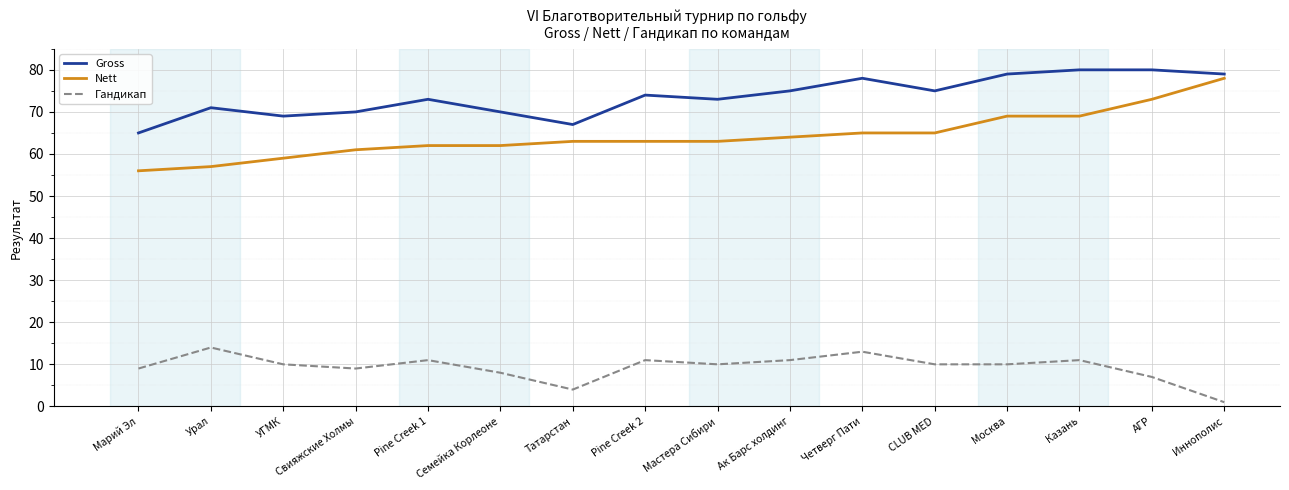

Does the chart display data point markers on the line(s)?

No